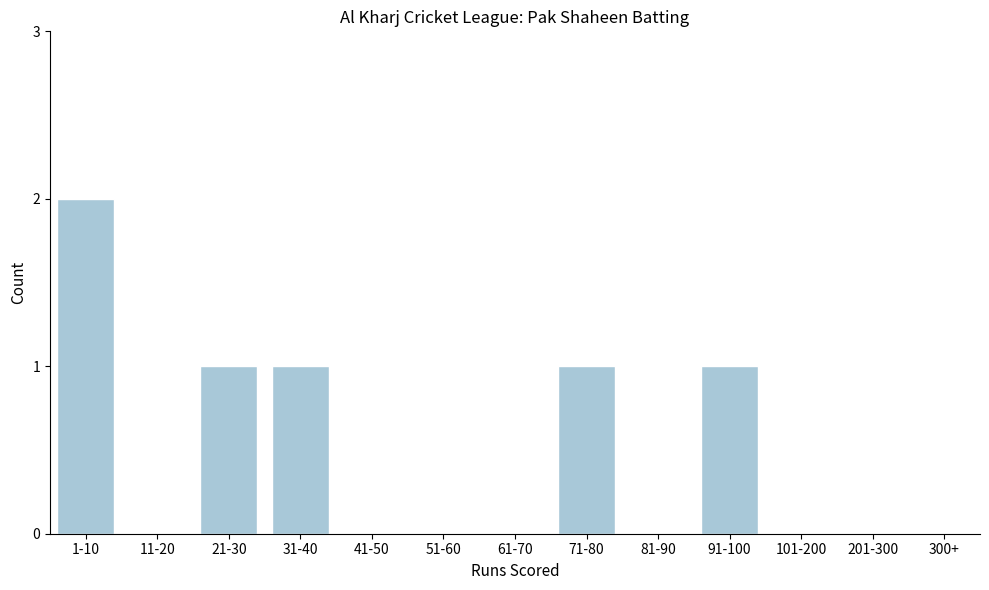

Reading right to left, what are all the values shown in this chart?

201-300=0	101-200=0	91-100=1	81-90=0	71-80=1	61-70=0	51-60=0	41-50=0	31-40=1	21-30=1	11-20=0	1-10=2